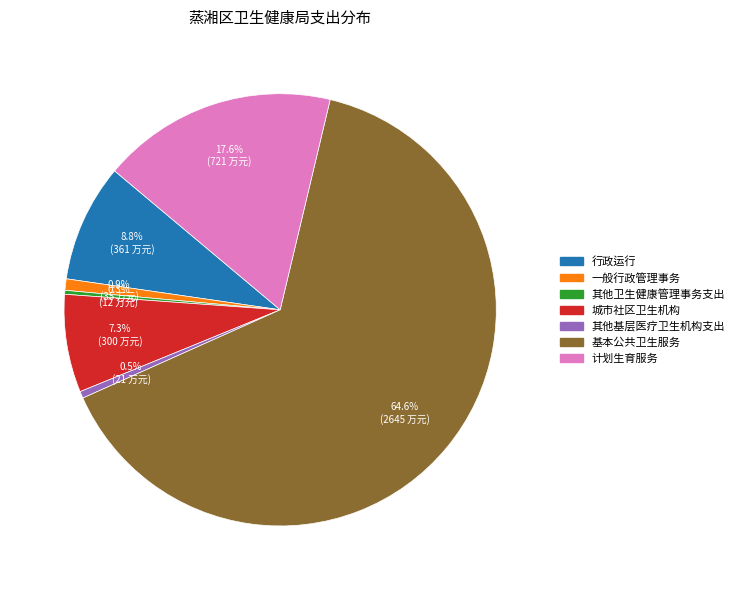

Is there any slice that represents more than half of the pie?

Yes